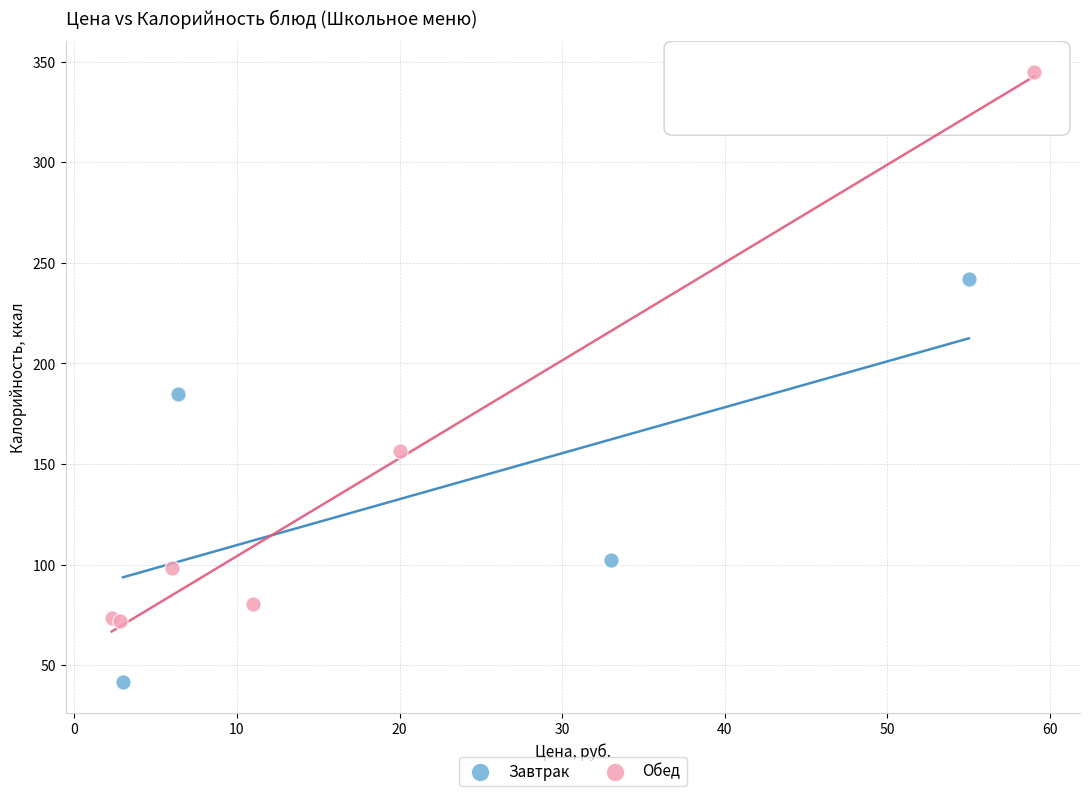

Which series has the widest spread of Y values?

Обед